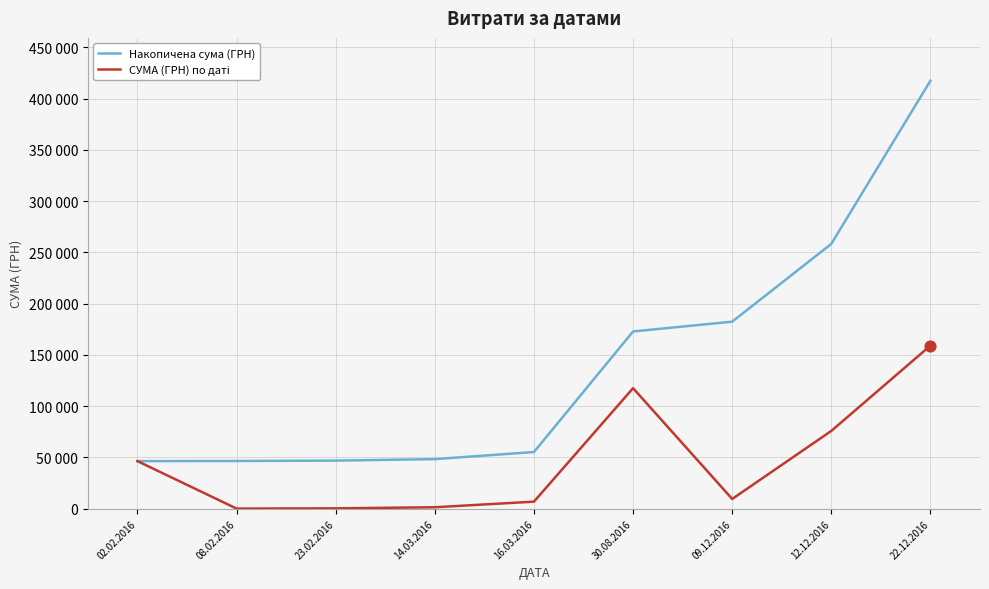

Does the chart have visible grid lines?

Yes